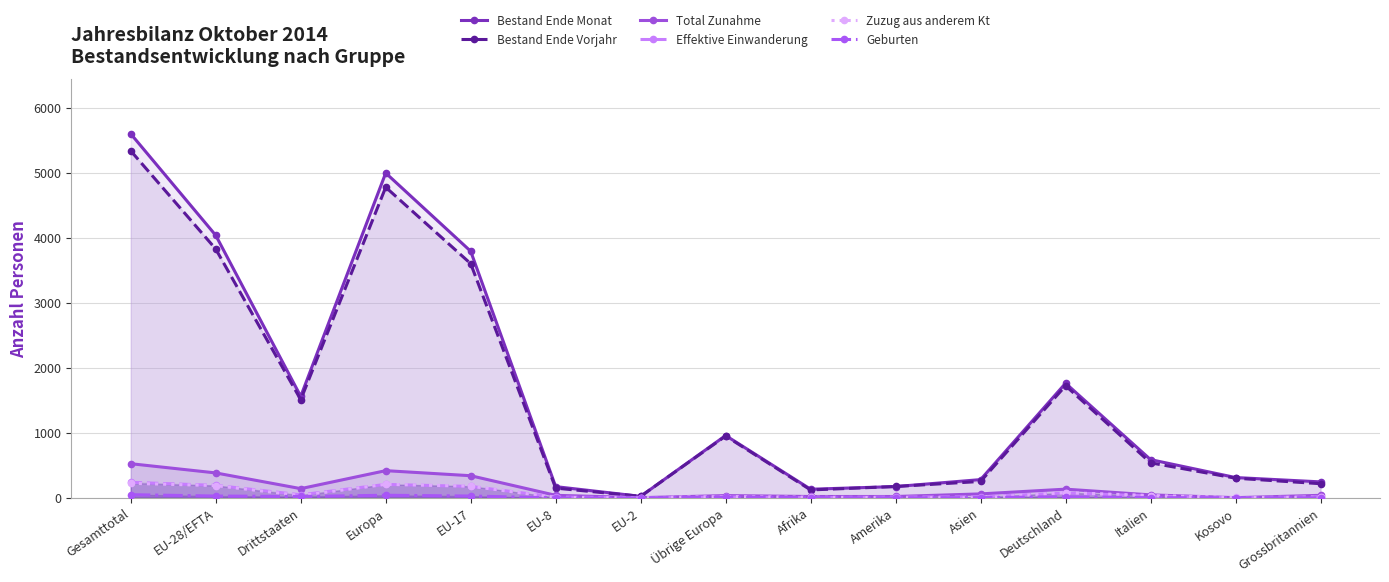

How many values in the Zuzug aus anderem Kt series are below 20?

7